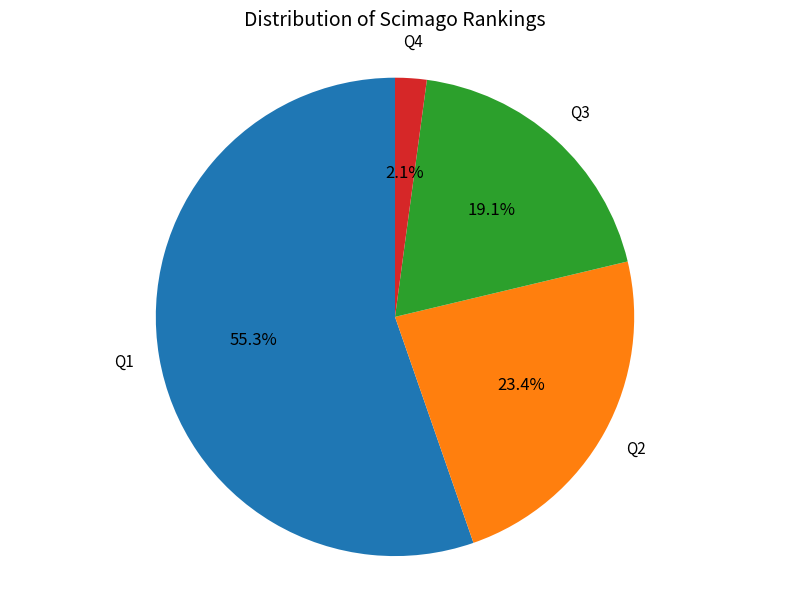

Is there any slice that represents more than half of the pie?

Yes